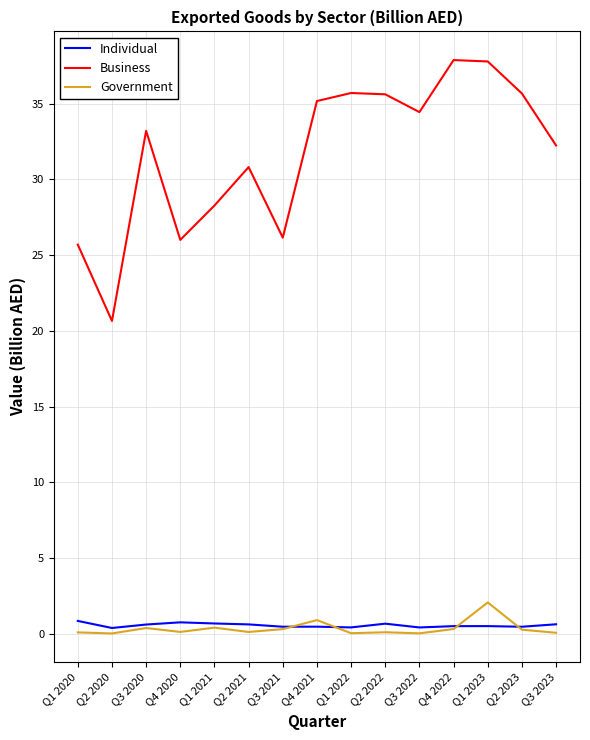

True or false: Individual and Business cross at least once.

False